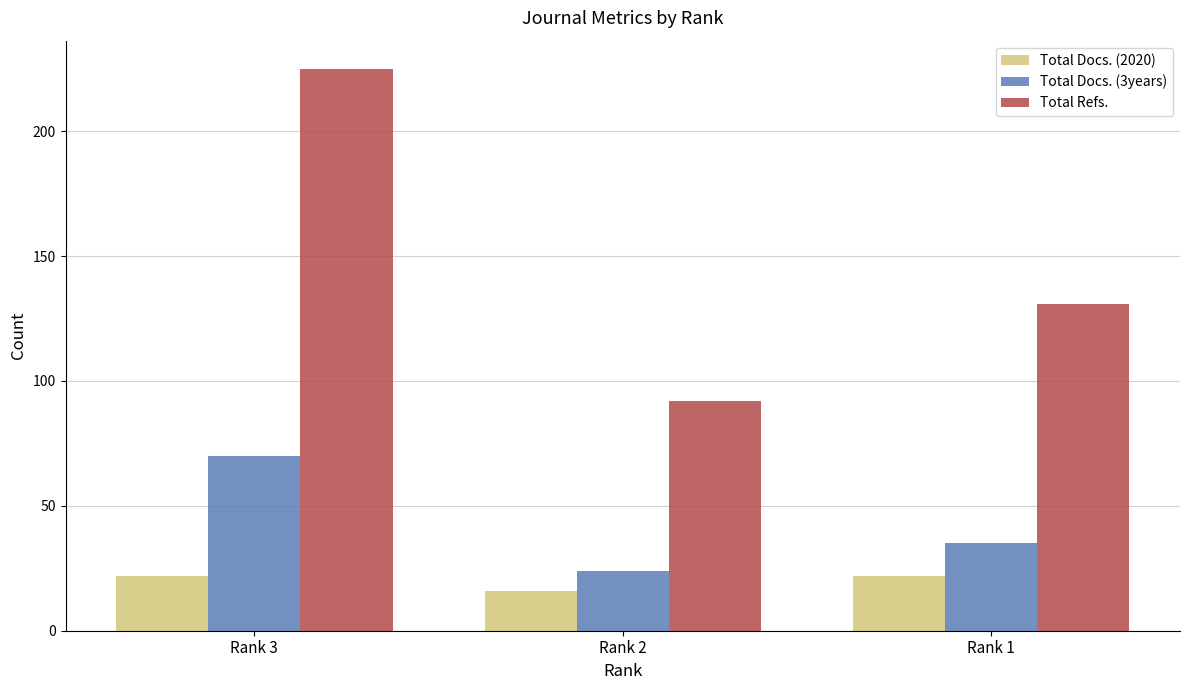

What is the value of the Total Docs. (3years) bar at the 2nd from the left?

24